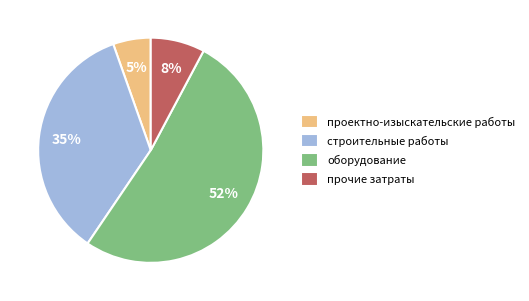

Is there a majority slice in this chart?

Yes